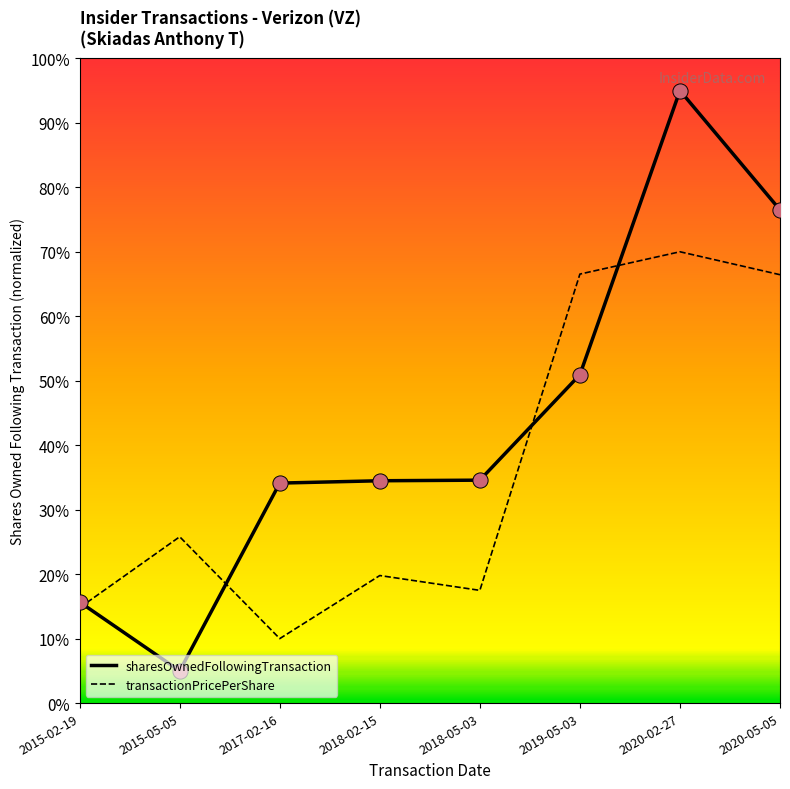

What is the spread (max minus min) of values at 2015-05-05?

20.8